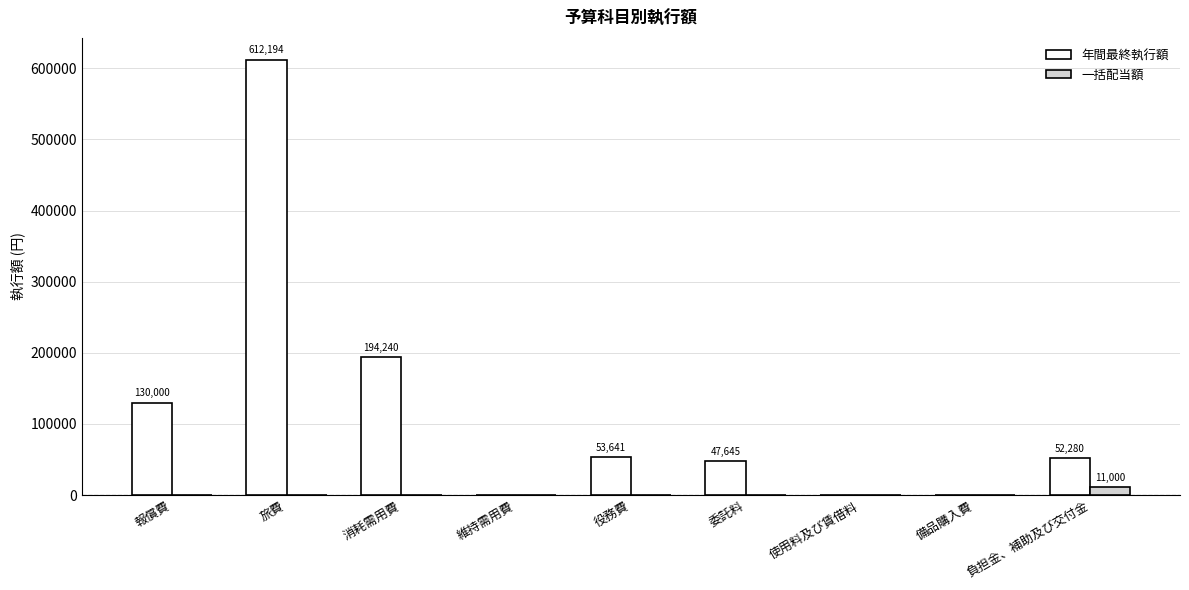

The 一括配当額 series shows 0 at 備品購入費. True or false?

True